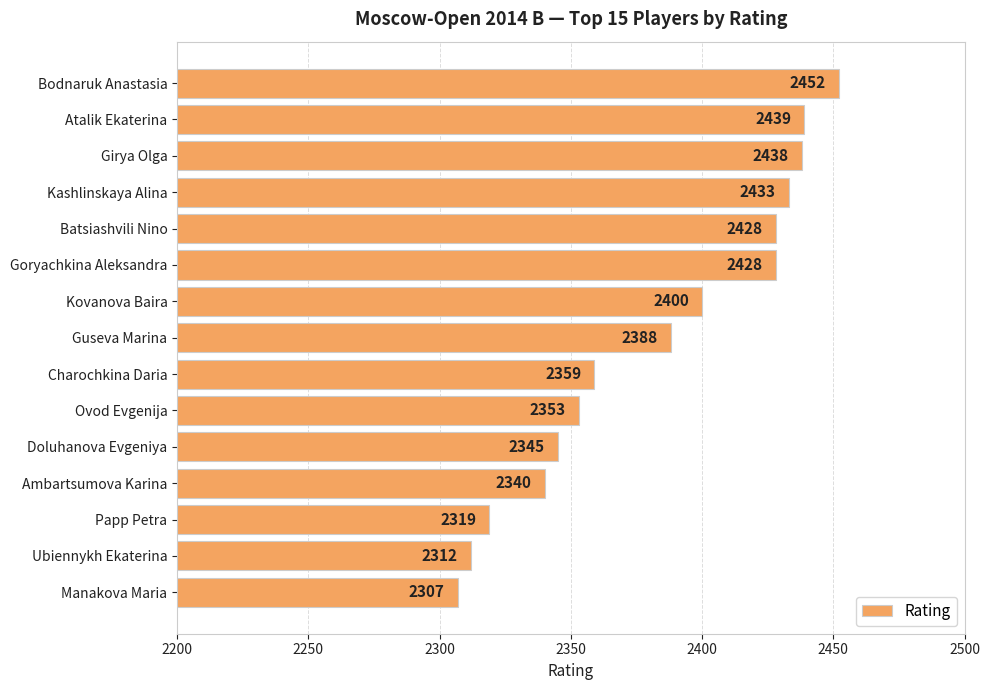

The value at Bodnaruk Anastasia is 759. True or false?

False